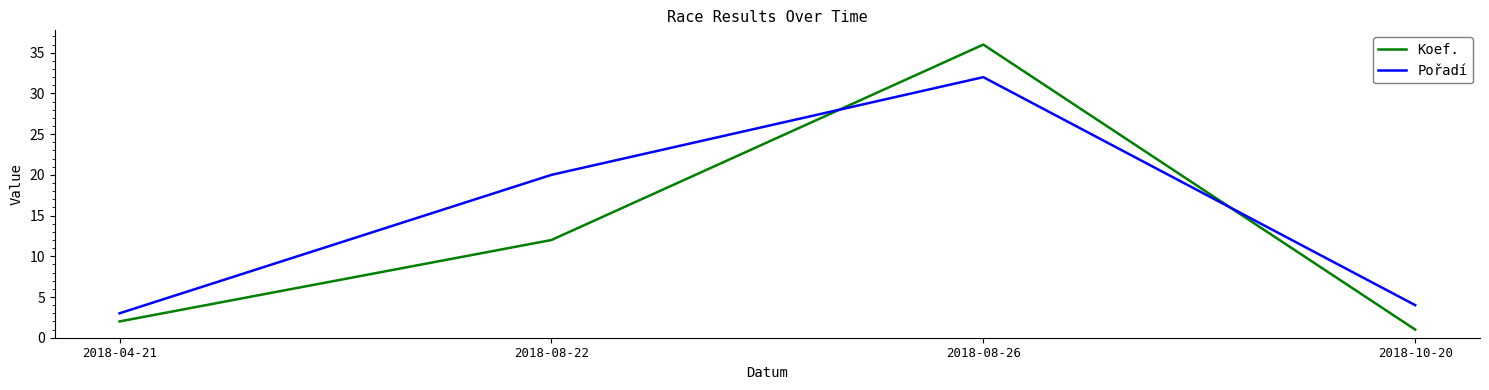

What is the sum of the Koef. values at 2018-04-21 and 2018-10-20?

3